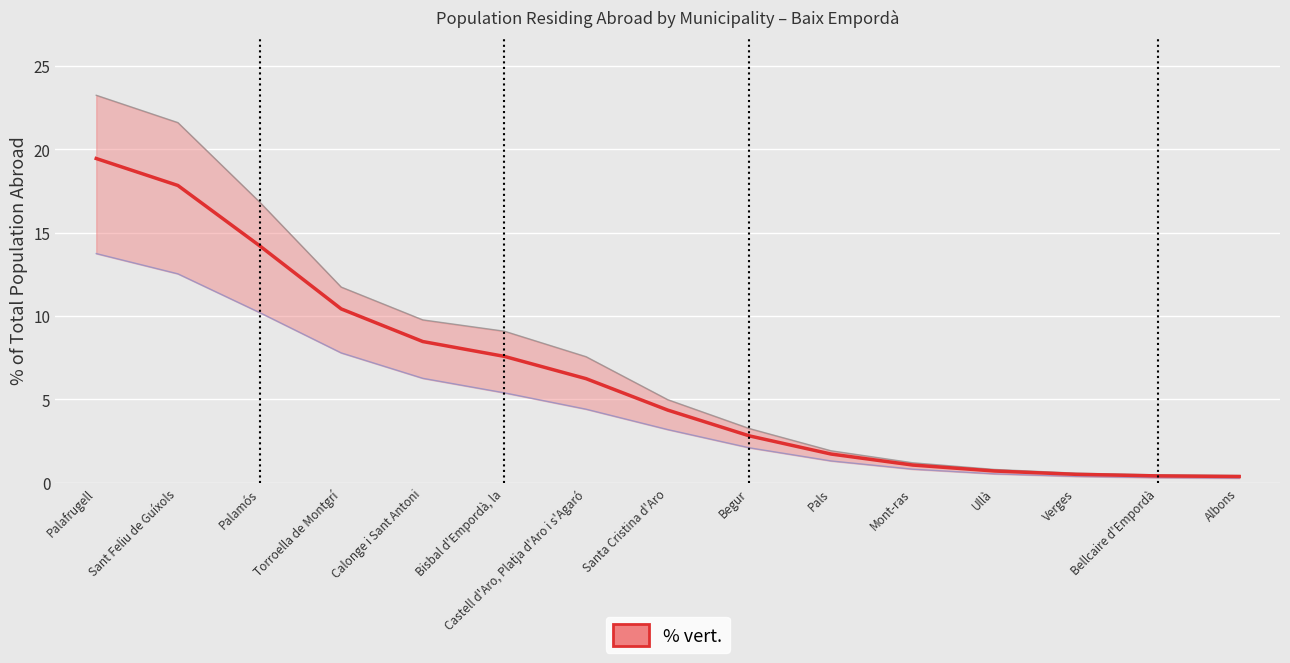

Does the chart display data point markers on the line(s)?

No